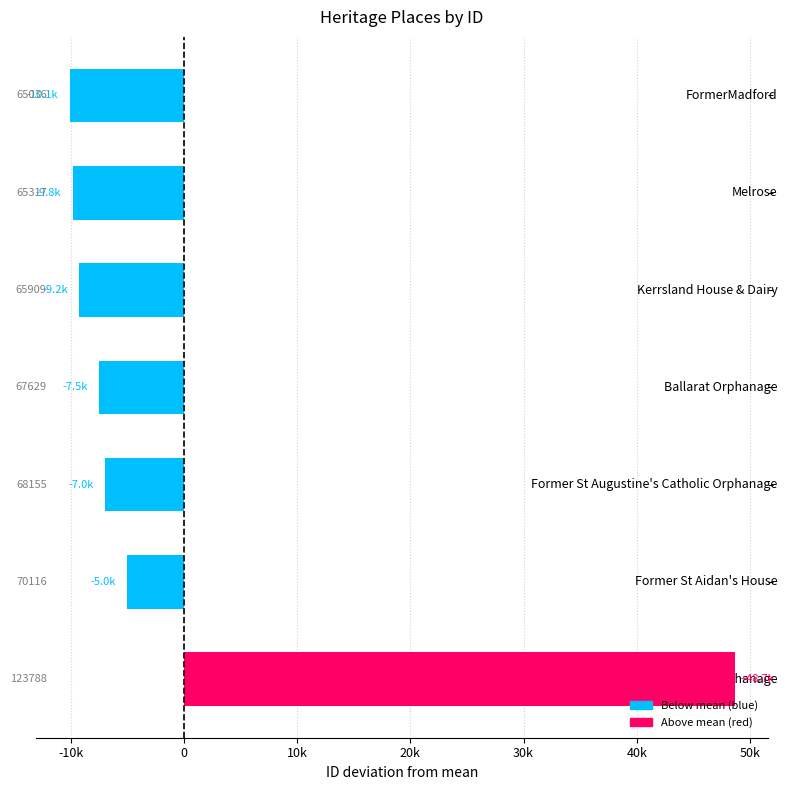

Does the chart contain any negative values?

Yes